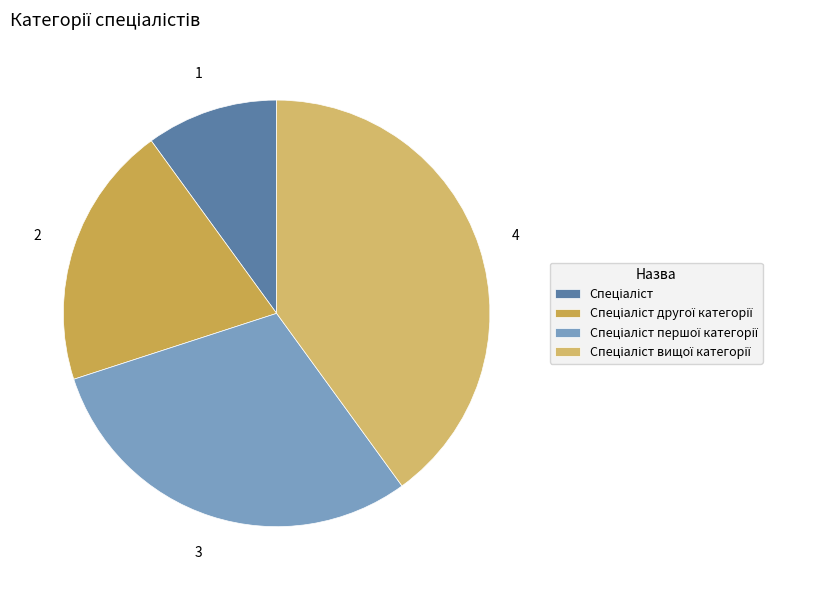

How many slices are in this pie chart?

4